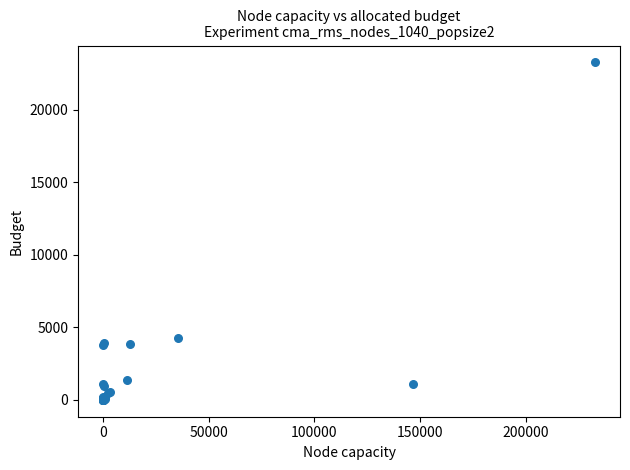

What Y value in the scatter plot is closest to 11635?

4253